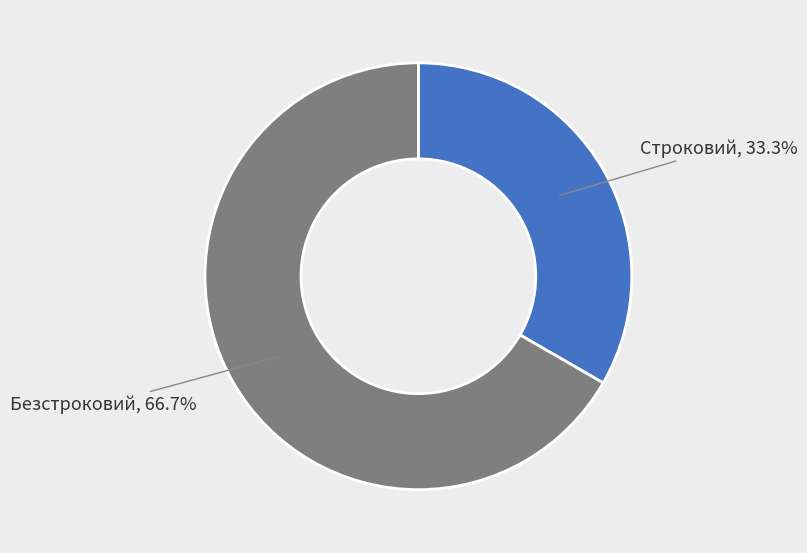

Between Безстроковий and Строковий, which is larger?

Безстроковий